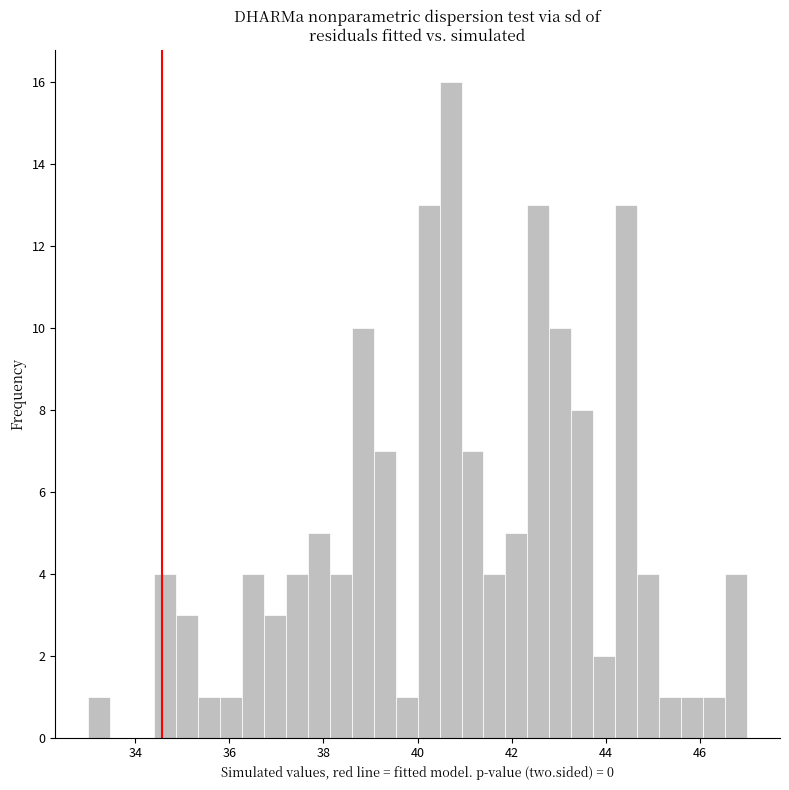

Around what value on the x-axis is the tallest bar? Give the approximate position of its centre, as read against the axis.

40.8